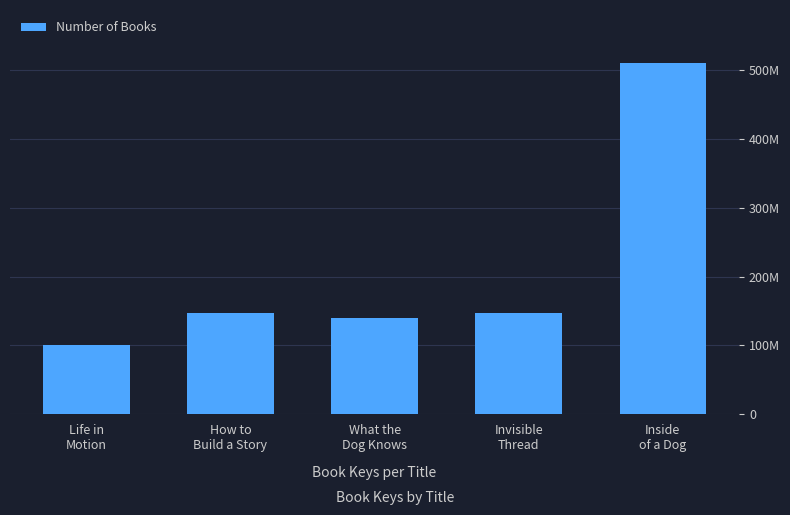

Where is the data nearest to the value 305157475?

How to
Build a Story